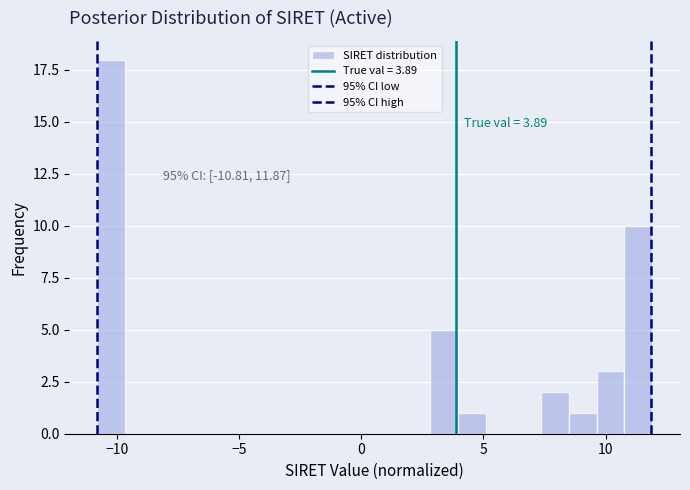

Read against the x-axis, roughly where is the centre of the tallest bar?

-10.0